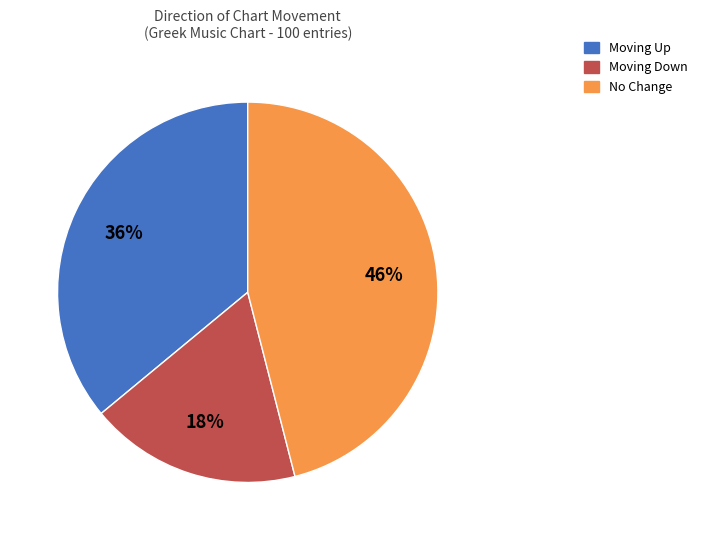

Which has a higher value, No Change or Moving Down?

No Change